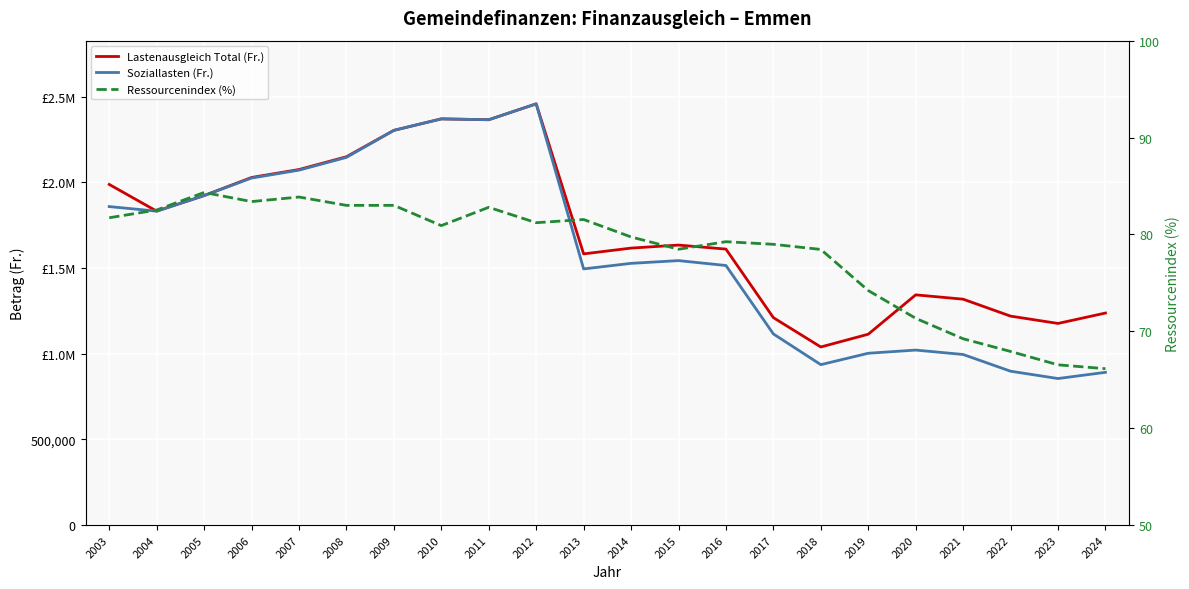

What is the total value across all series at 2006?

4052909.4